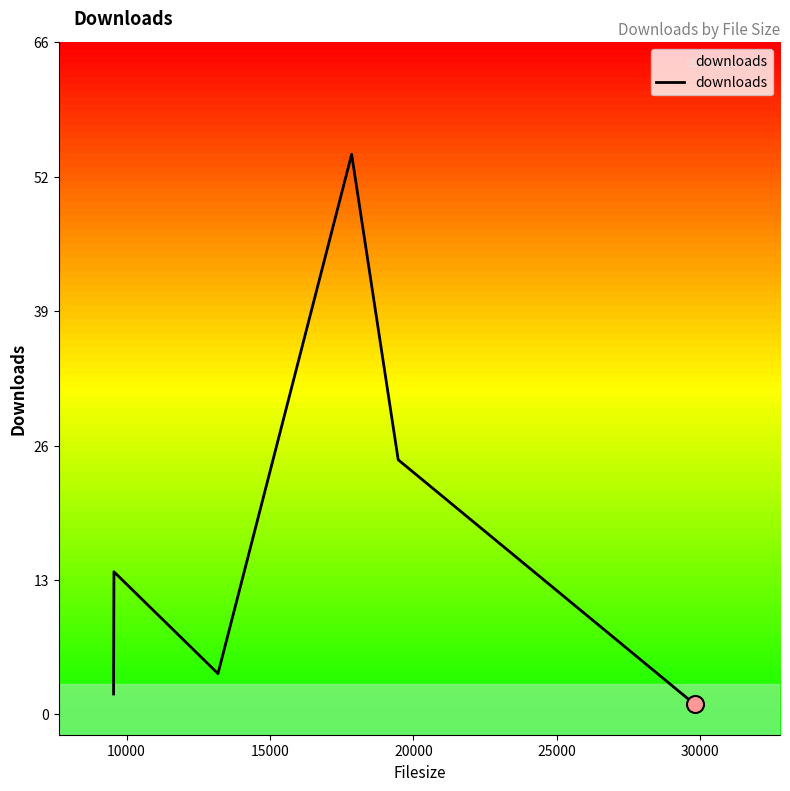

Is this an area chart (filled region under the line)?

Yes